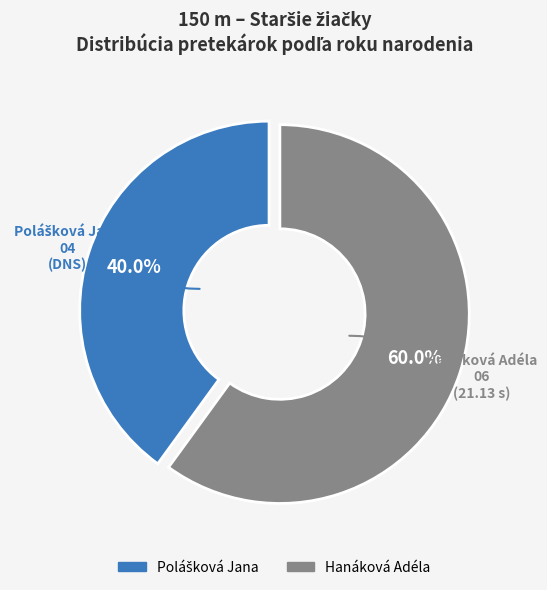

What is the largest slice in the pie chart?

Hanáková Adéla